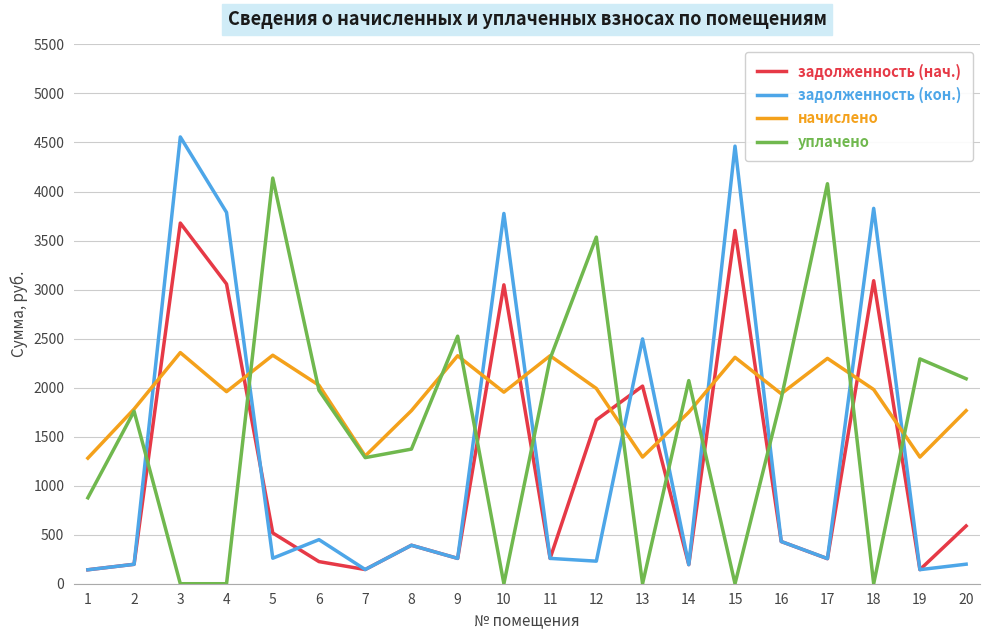

How many interior local peaks does the задолженность (нач.) series have?

6